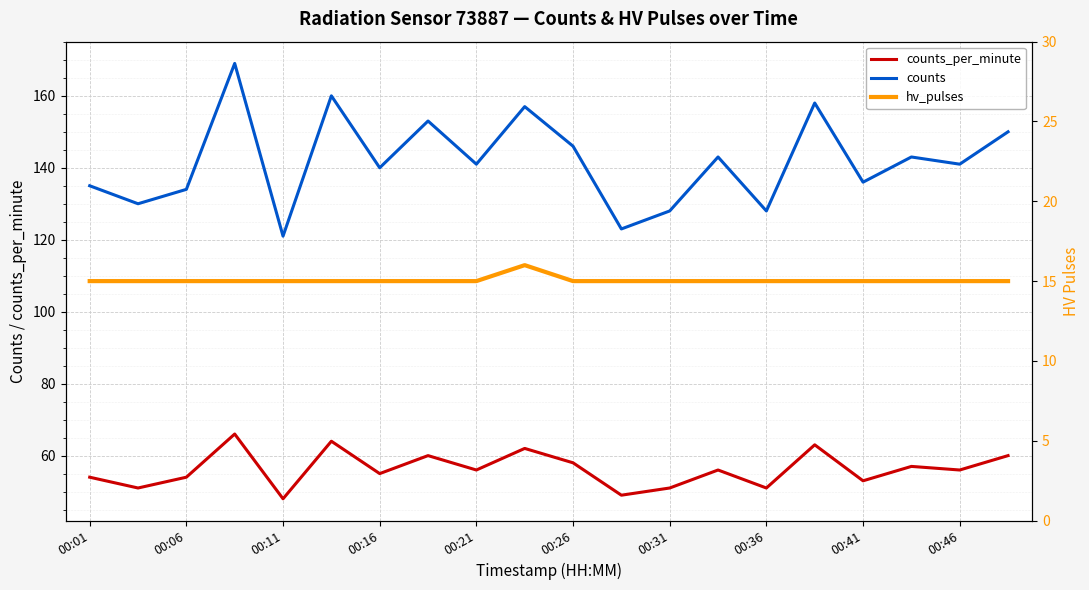

Does the chart display data point markers on the line(s)?

No